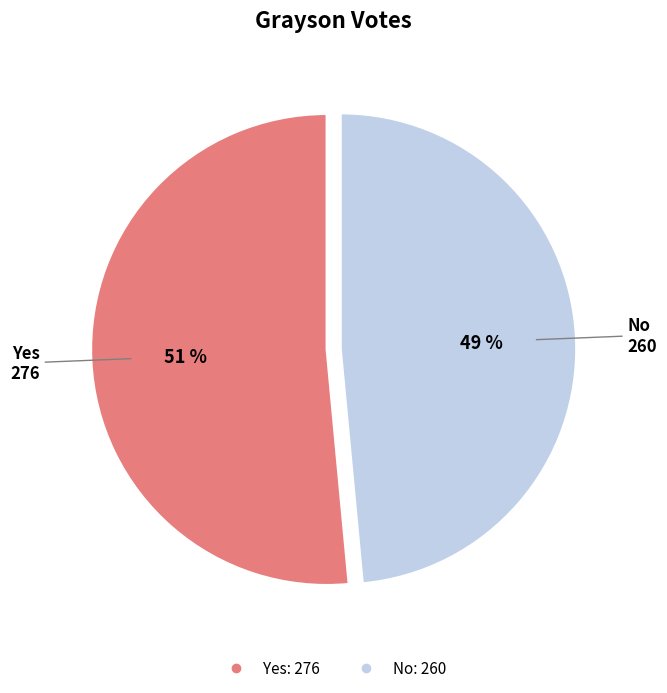

Which category has the biggest portion of the pie?

Yes